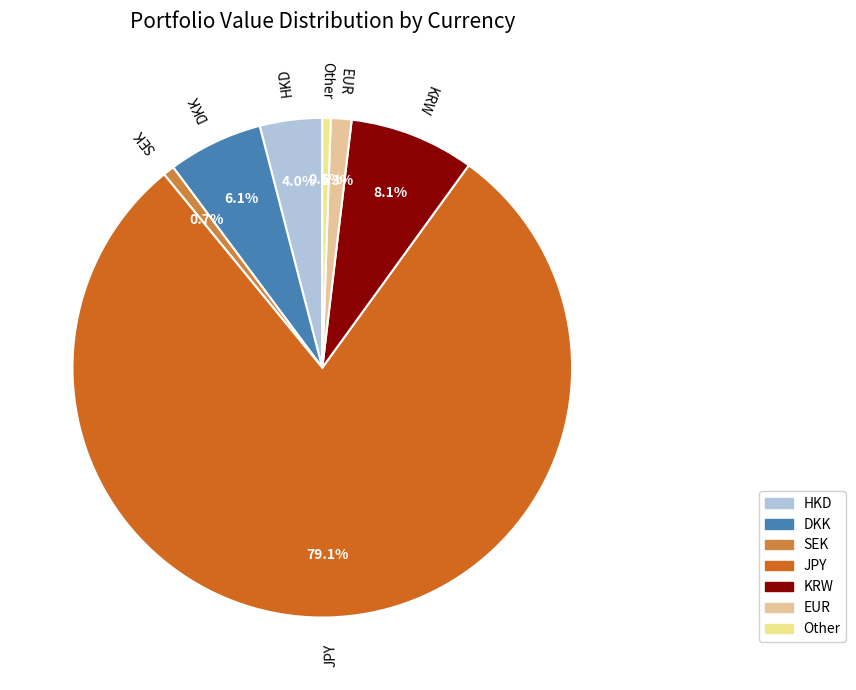

How many segments does this pie chart have?

7